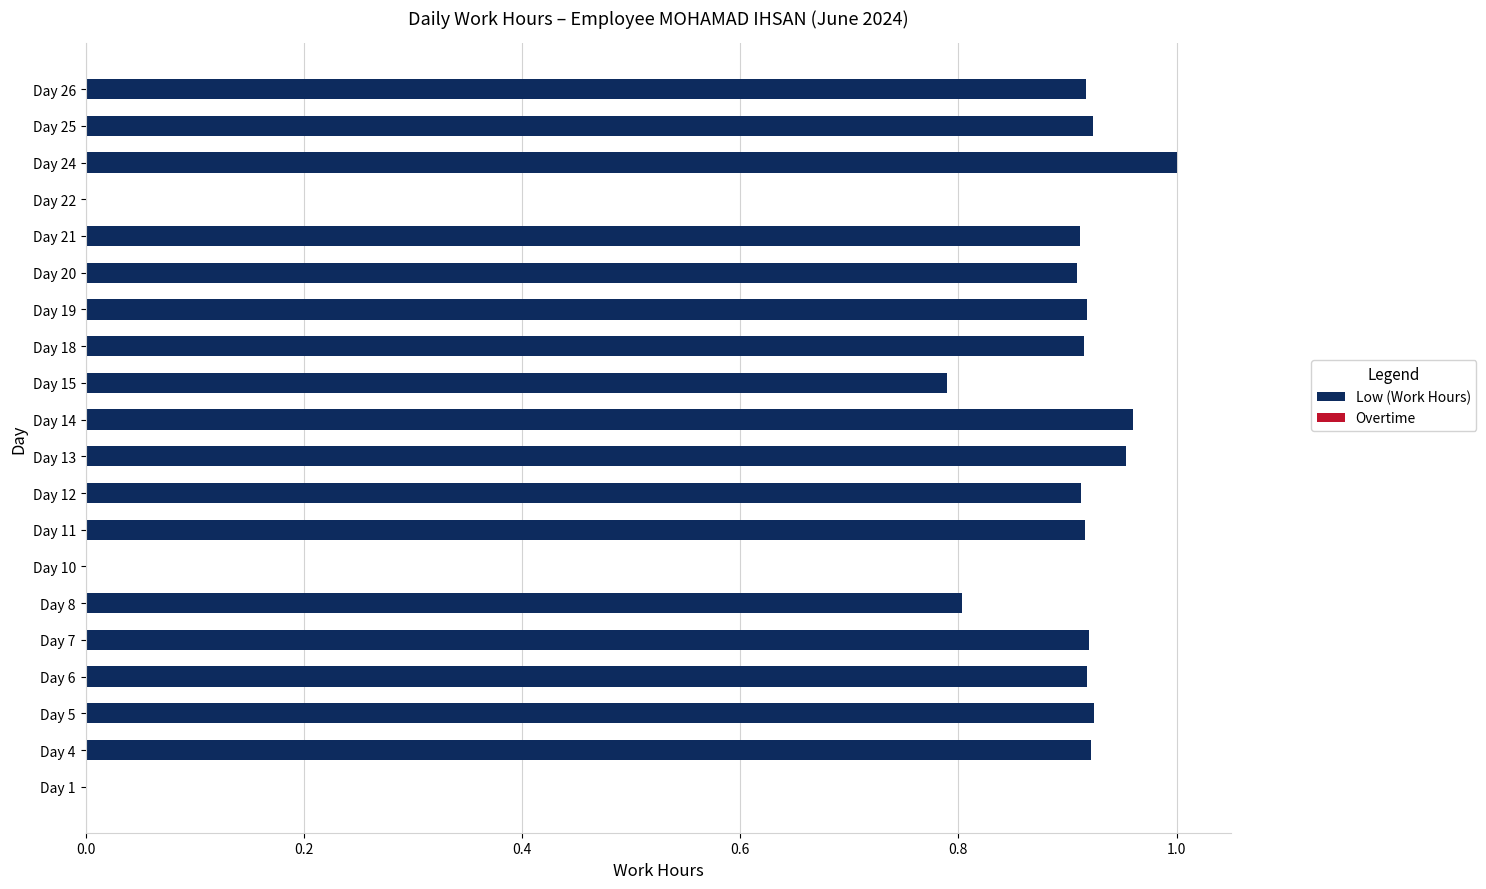

The chart shows a value of 0.2 at Day 12. True or false?

False